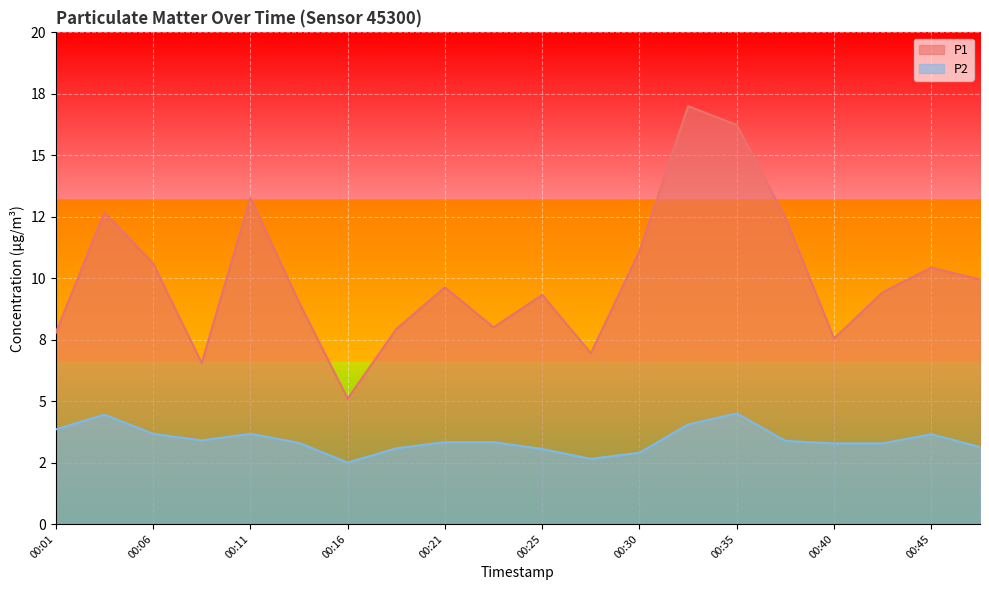

Reading left to right, extract all data points from this chart.

P1: 00:01=7.8	00:04=12.7	00:06=10.6	00:08=6.5	00:11=13.3	00:13=9.0	00:16=5.1	00:18=7.9	00:21=9.6	00:23=8.0	00:25=9.3	00:28=7.0	00:30=11.1	00:33=17.0	00:35=16.2	00:38=12.4	00:40=7.5	00:42=9.4	00:45=10.4	00:47=9.9
P2: 00:01=3.9	00:04=4.5	00:06=3.7	00:08=3.4	00:11=3.7	00:13=3.3	00:16=2.5	00:18=3.1	00:21=3.3	00:23=3.3	00:25=3.0	00:28=2.6	00:30=2.9	00:33=4.0	00:35=4.5	00:38=3.4	00:40=3.3	00:42=3.3	00:45=3.6	00:47=3.1